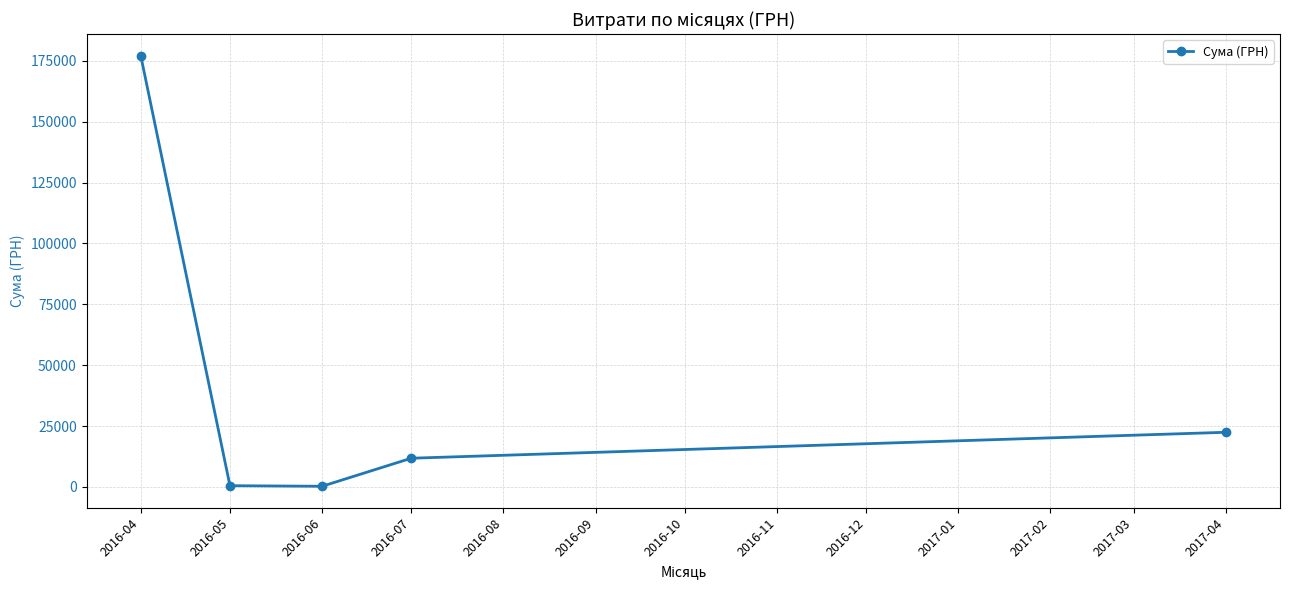

What is the greatest value displayed?

177086.1